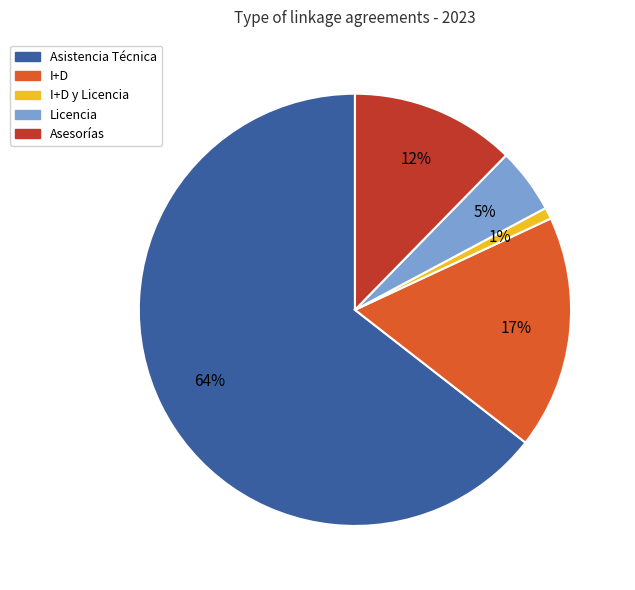

To the nearest percent, what is the average slice percentage?

20%